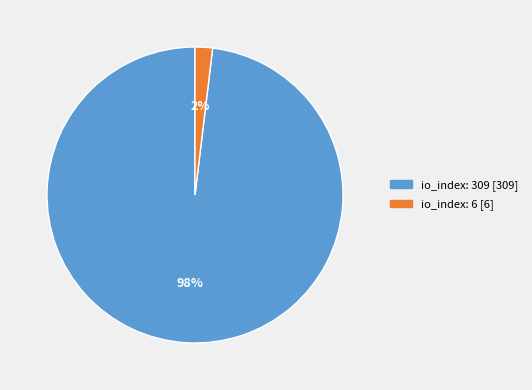

Is there a majority slice in this chart?

Yes